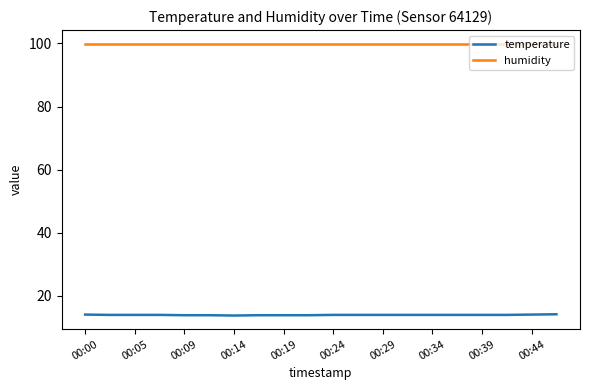

Which series has the largest total across all categories?

humidity